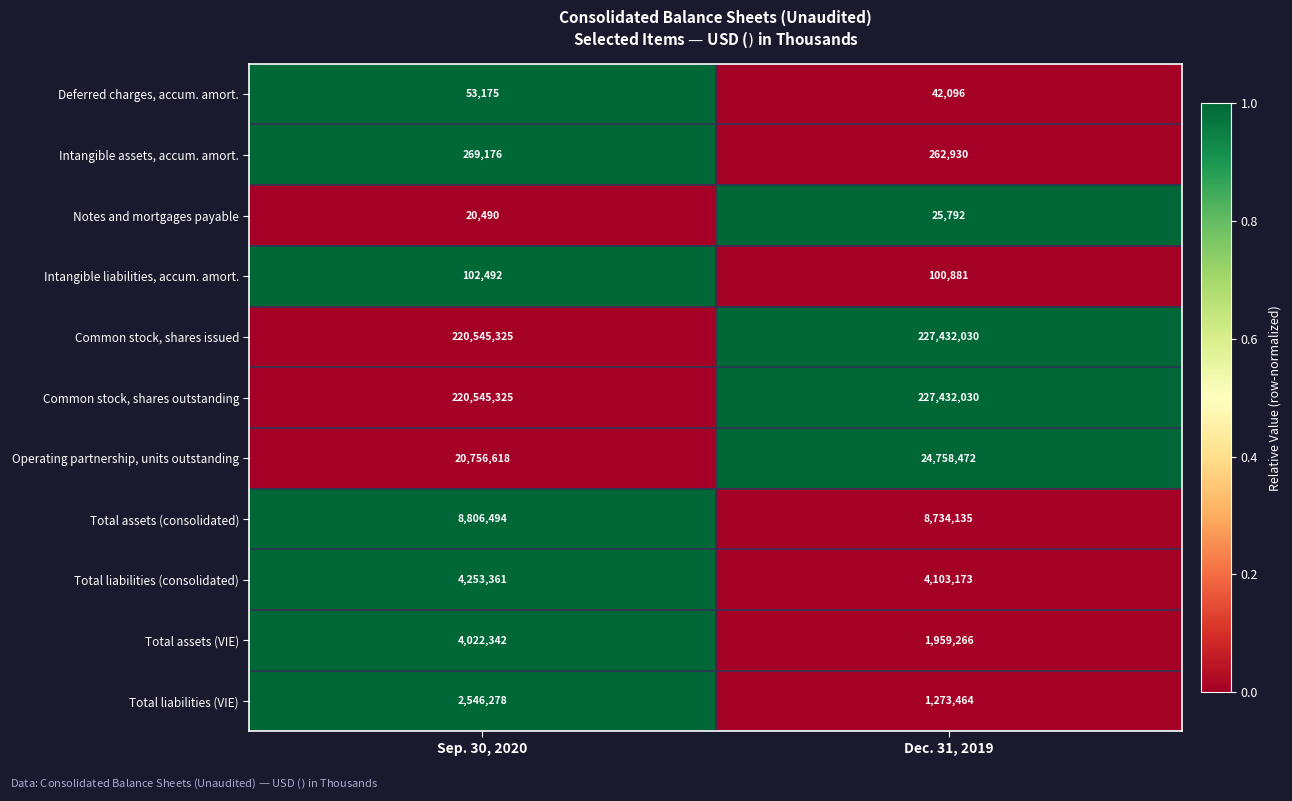

At which category is the sum across all series the highest?

Dec. 31, 2019